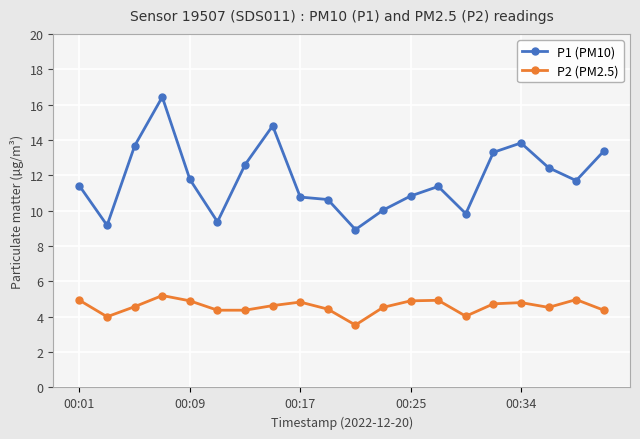

What are all the series names shown in the legend?

P1 (PM10), P2 (PM2.5)